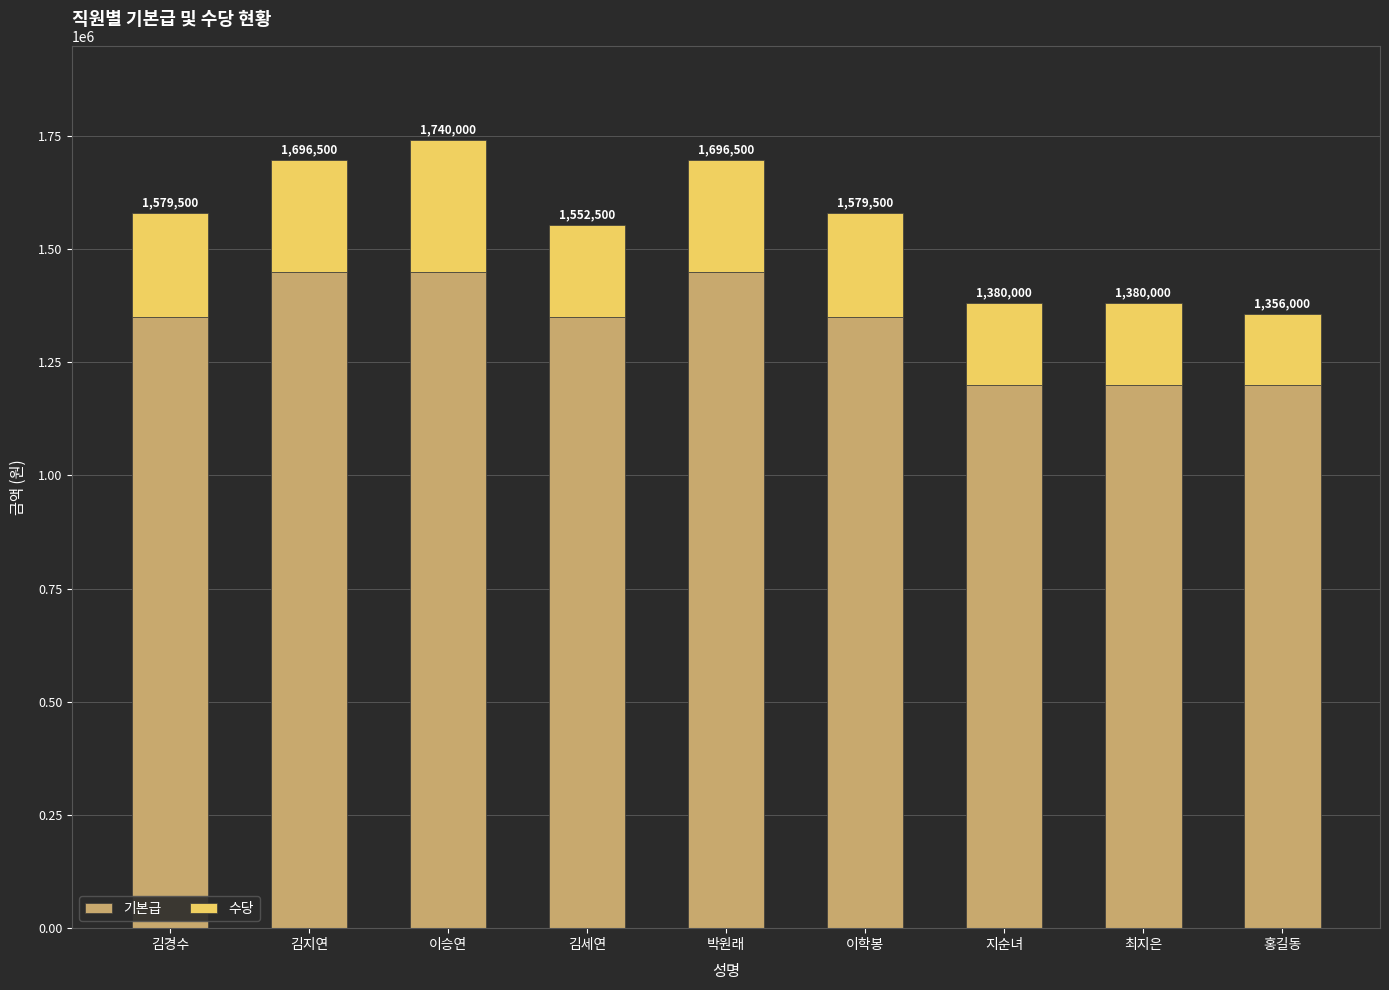

What are all the series names shown in the legend?

기본급, 수당